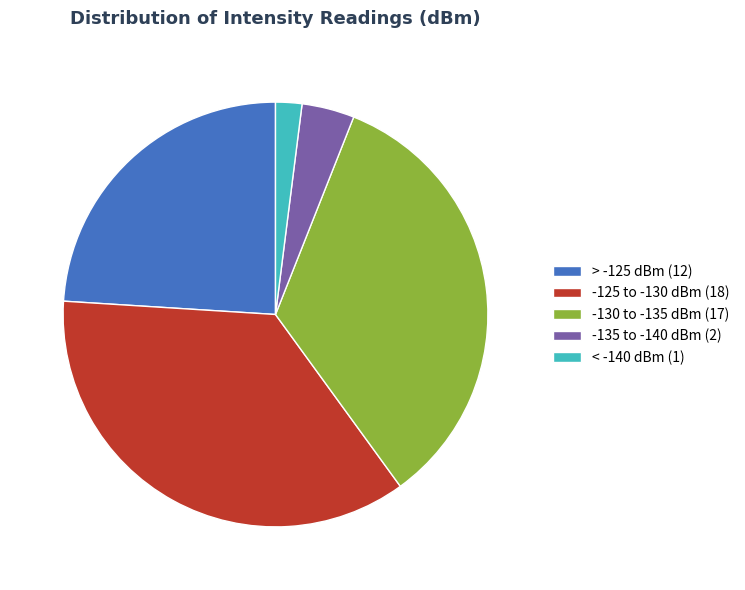

Is it true that < -140 dBm (1) is 11% of the pie?

False